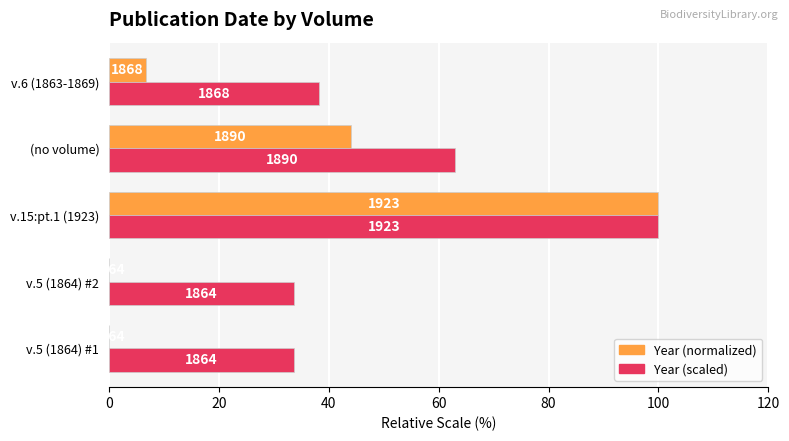

What is the average value of the Year (normalized) series?

30.2